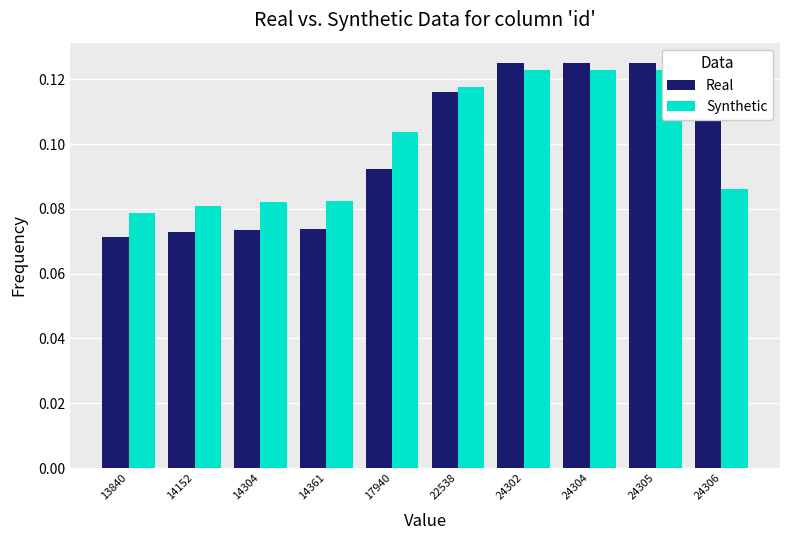

The Real series shows 0.1 at 14304. True or false?

False